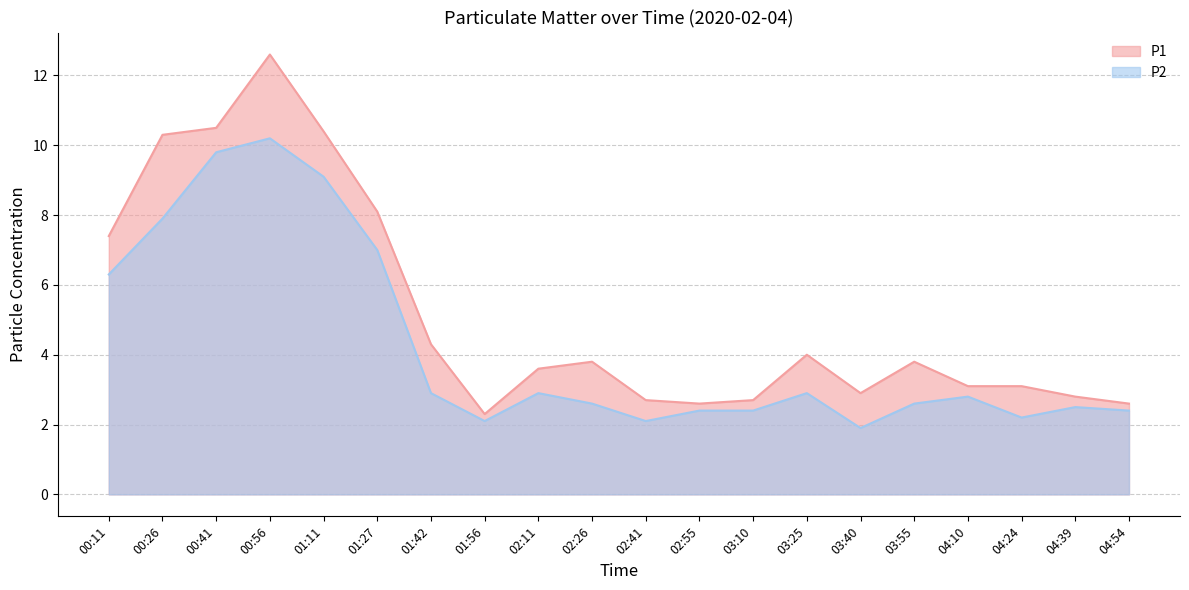

Where is P1 nearest to the value 7?

00:11